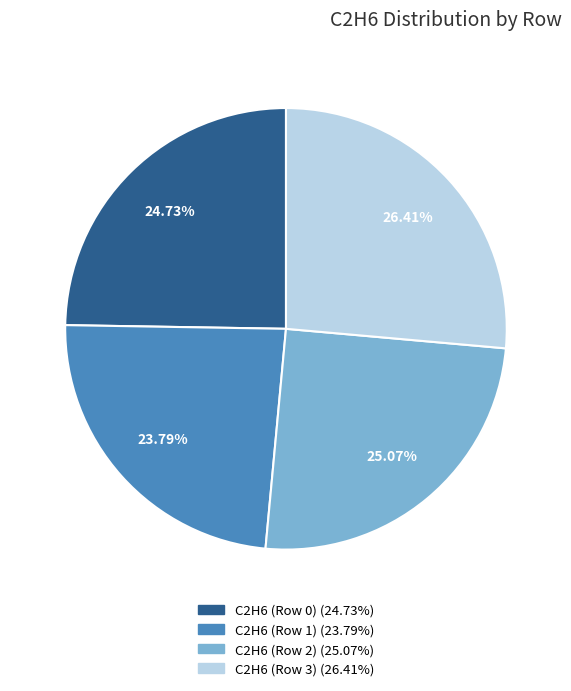

What percentage is NOT represented by C2H6 (Row 1)?

76.2%